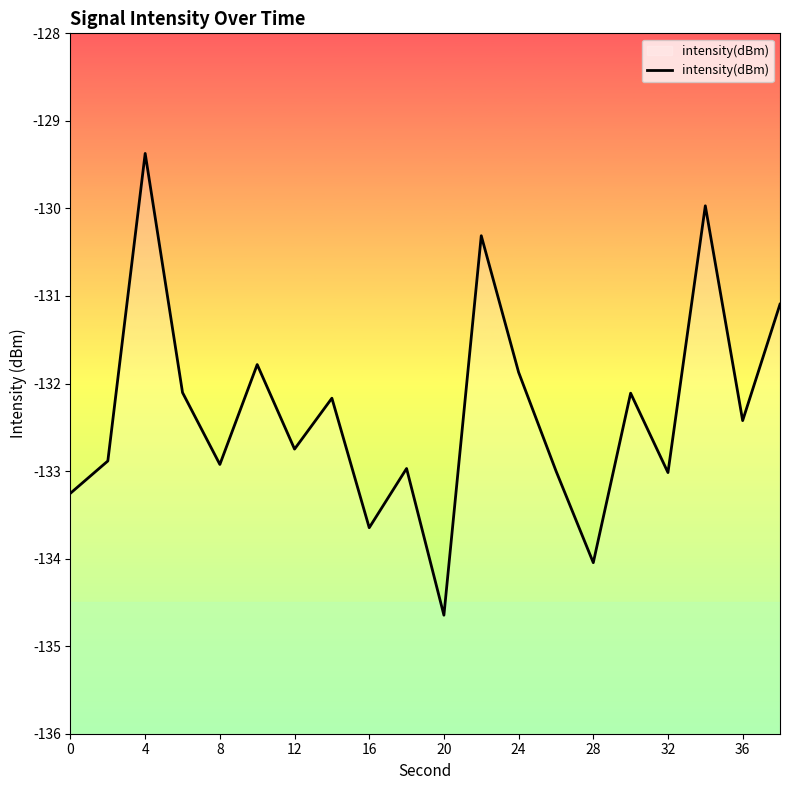

What is the maximum value shown in the chart?

-129.4